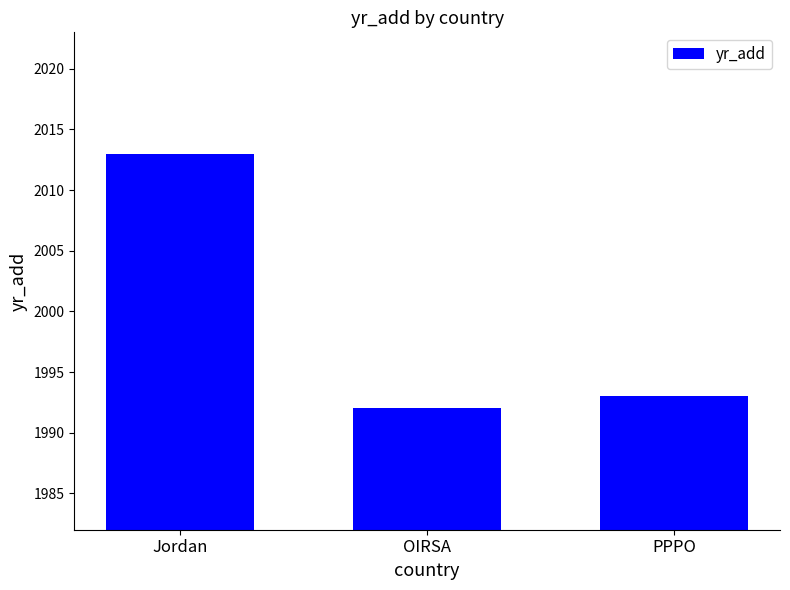

Reading left to right, extract all data points from this chart.

2013	1992	1993